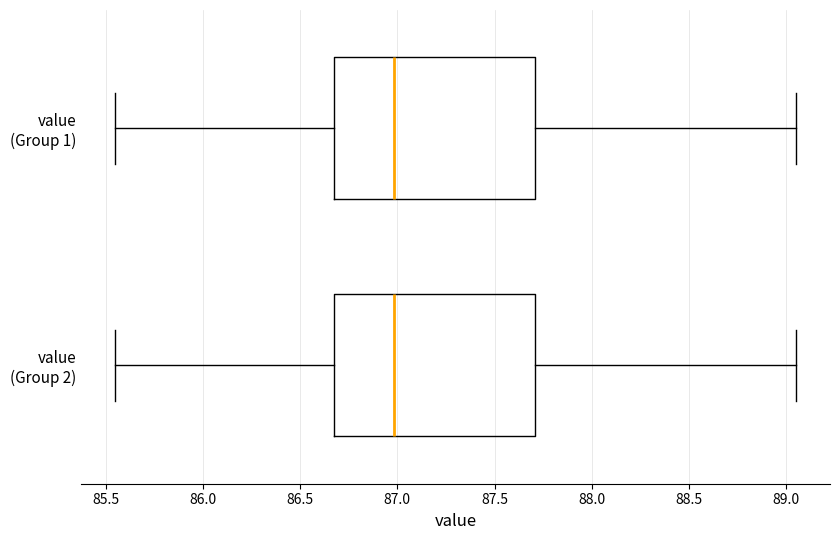

Reading bottom to top, transcribe this box plot: for each box, give where its median line is, the range the box spans, and where its two whiskers end, as read against the x-axis. The values are not printed on the chart, so give them approximately, as read against the axis.

value (Group 2): median 87.00, box 86.65 to 87.70, whiskers 85.55 to 89.05
value (Group 1): median 87.00, box 86.65 to 87.70, whiskers 85.55 to 89.05